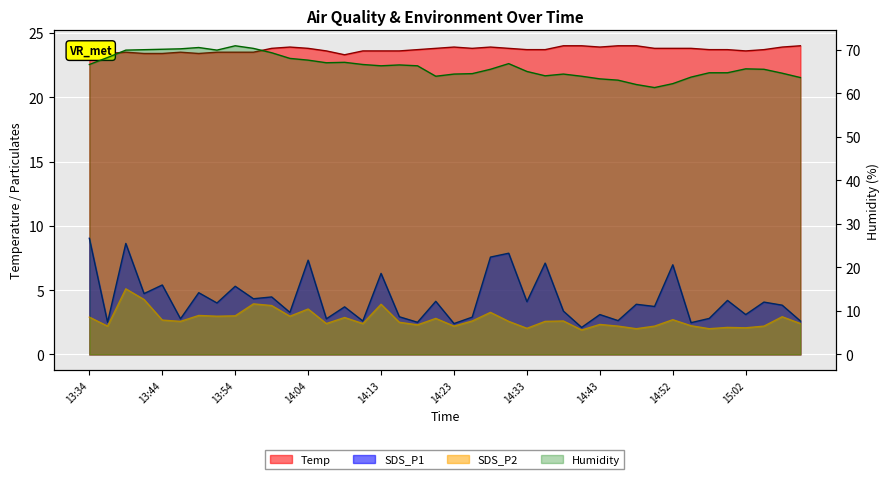

Where does the SDS_P1 series first go above 3?

13:34